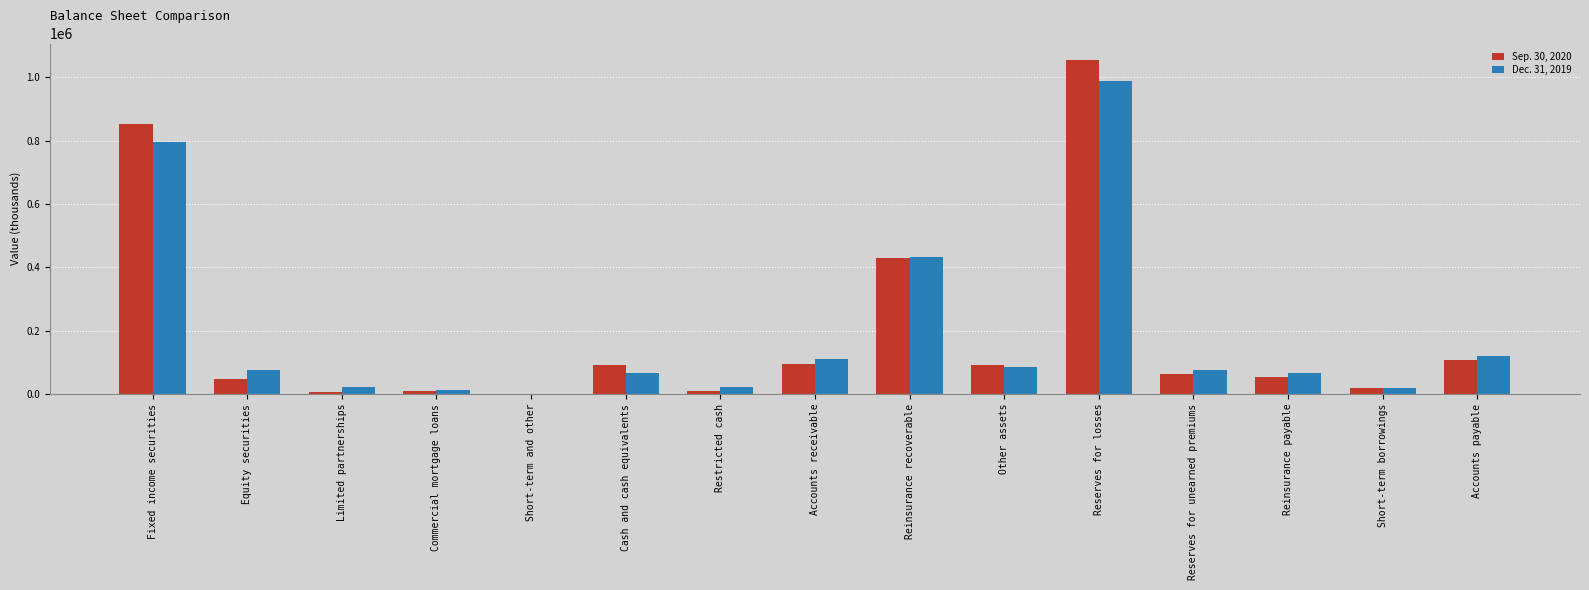

Which series changed the most between Equity securities and Accounts payable?

Sep. 30, 2020